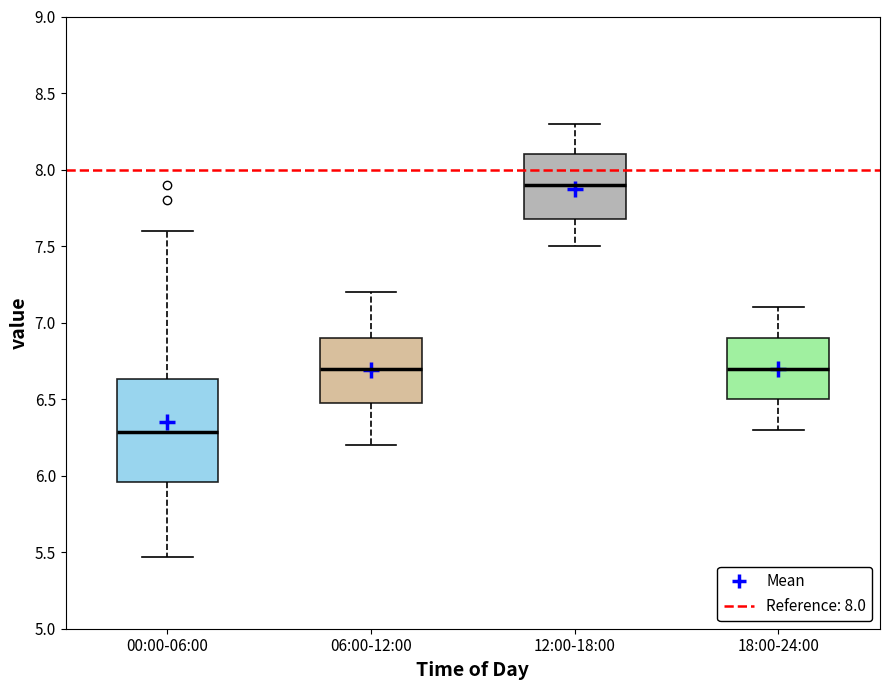

Which box's median line is the highest?

12:00-18:00